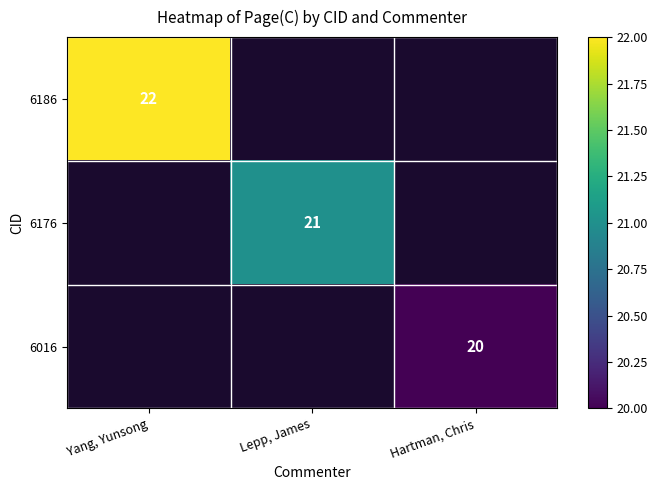

The 6016 series shows 20 at Hartman, Chris. True or false?

True